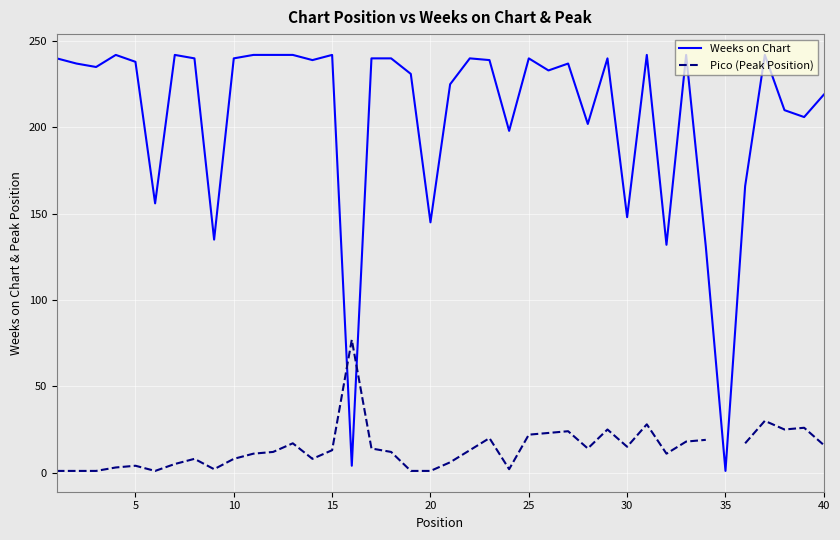

What is the smallest value displayed?

1.0